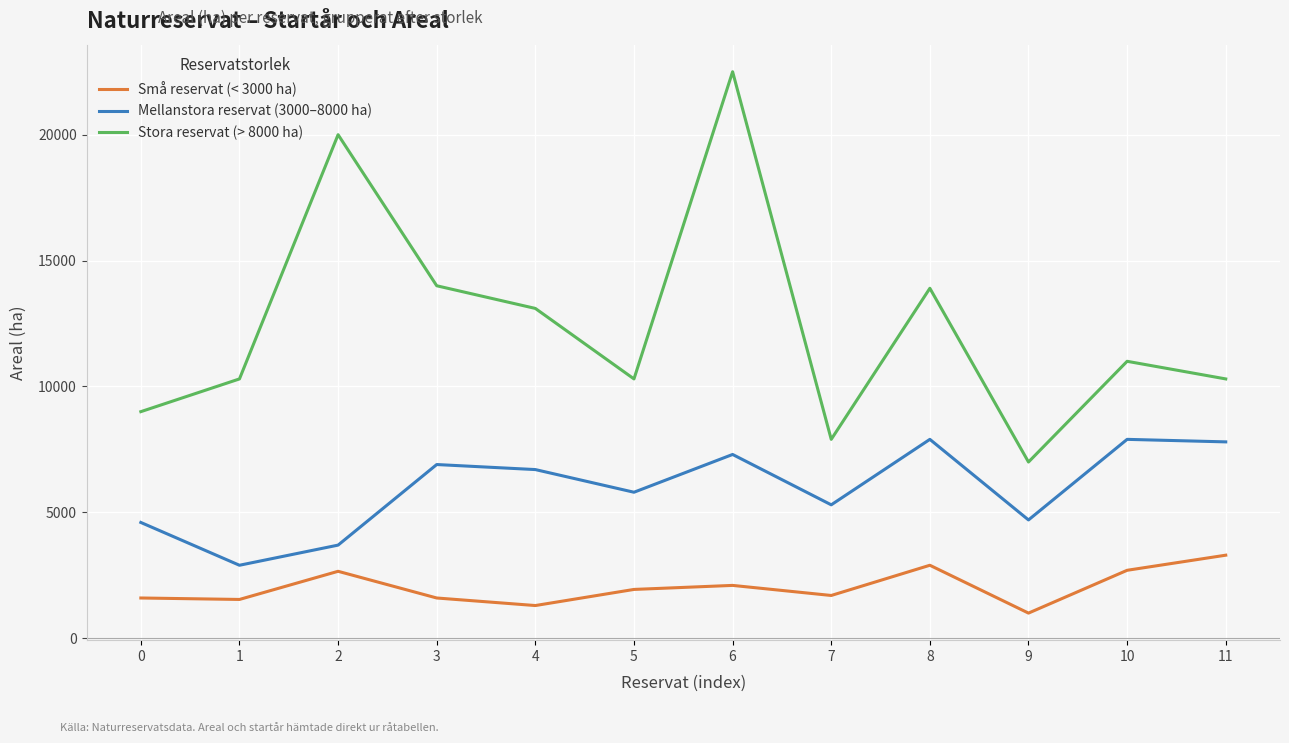

True or false: Stora reservat (> 8000 ha) and Mellanstora reservat (3000–8000 ha) cross at least once.

False